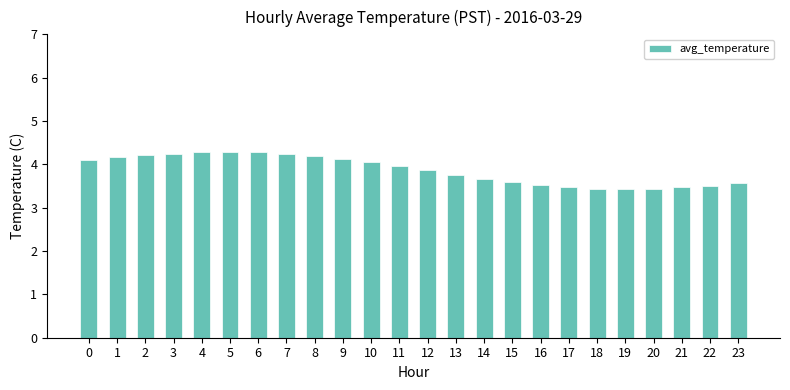

Between 3 and 0, which is larger?

3